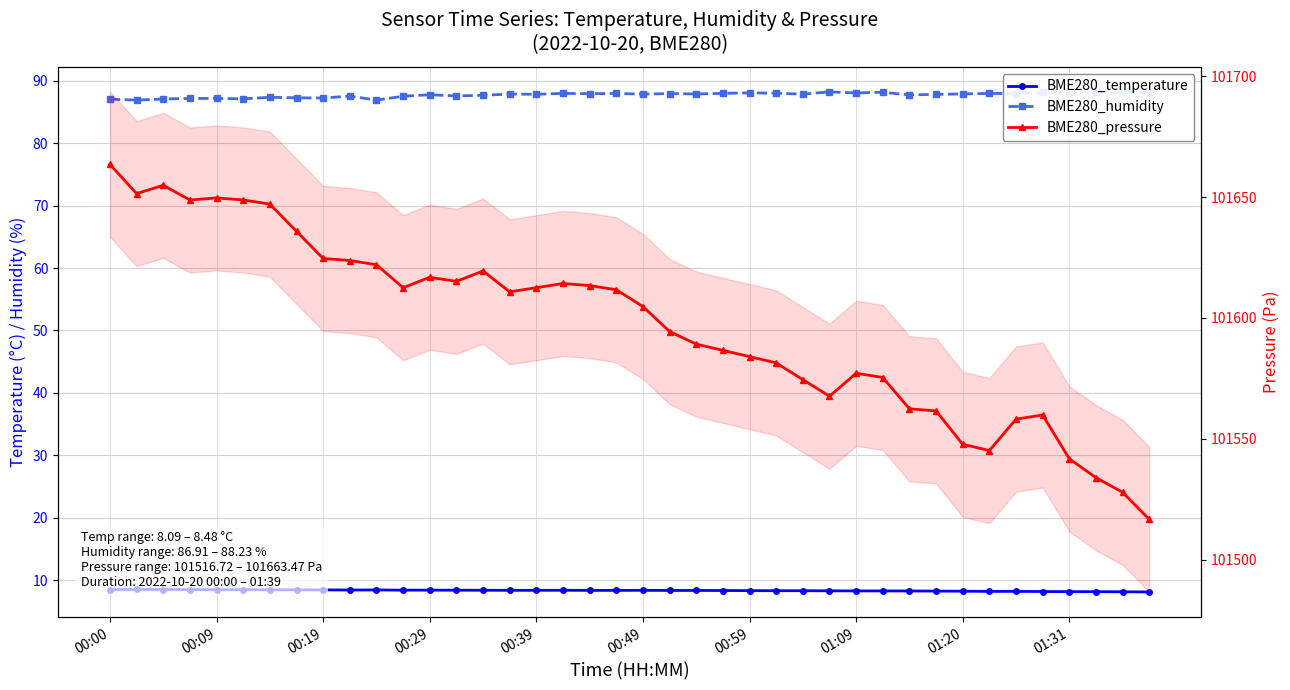

Reading left to right, extract all data points from this chart.

BME280_temperature: 8.5	8.5	8.5	8.5	8.4	8.5	8.4	8.4	8.4	8.4	8.4	8.4	8.4	8.4	8.4	8.3	8.3	8.4	8.3	8.3	8.3	8.3	8.3	8.3	8.3	8.3	8.3	8.3	8.3	8.2	8.2	8.2	8.2	8.2	8.2	8.2	8.1	8.1	8.1	8.1
BME280_humidity: 87.1	86.9	87.1	87.2	87.2	87.1	87.4	87.3	87.2	87.5	86.9	87.5	87.8	87.6	87.7	87.9	87.8	88.0	87.9	88.0	87.9	88.0	87.9	88.0	88.1	88.0	87.9	88.2	88.1	88.2	87.7	87.8	87.9	88.0	88.0	88.1	88.2	88.2	88.2	88.1
BME280_pressure: 101663.5	101651.4	101654.8	101648.8	101649.6	101648.8	101647.1	101635.8	101624.6	101623.8	101622.0	101612.5	101616.8	101615.1	101619.4	101610.8	101612.5	101614.2	101613.4	101611.7	101604.7	101594.4	101589.2	101586.6	101584.0	101581.4	101574.5	101567.6	101577.1	101575.4	101562.4	101561.6	101547.8	101545.2	101558.2	101559.9	101541.8	101534.0	101527.9	101516.7